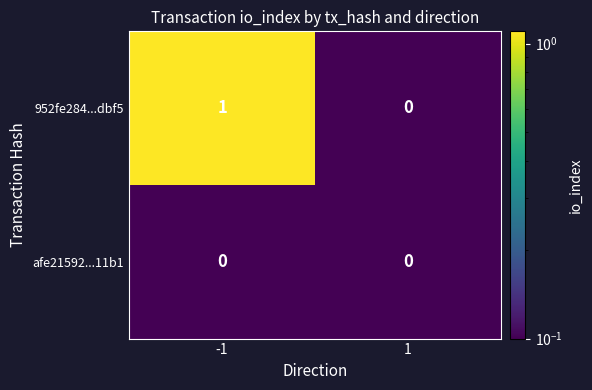

The 952fe284...dbf5 series shows 1 at -1. True or false?

True